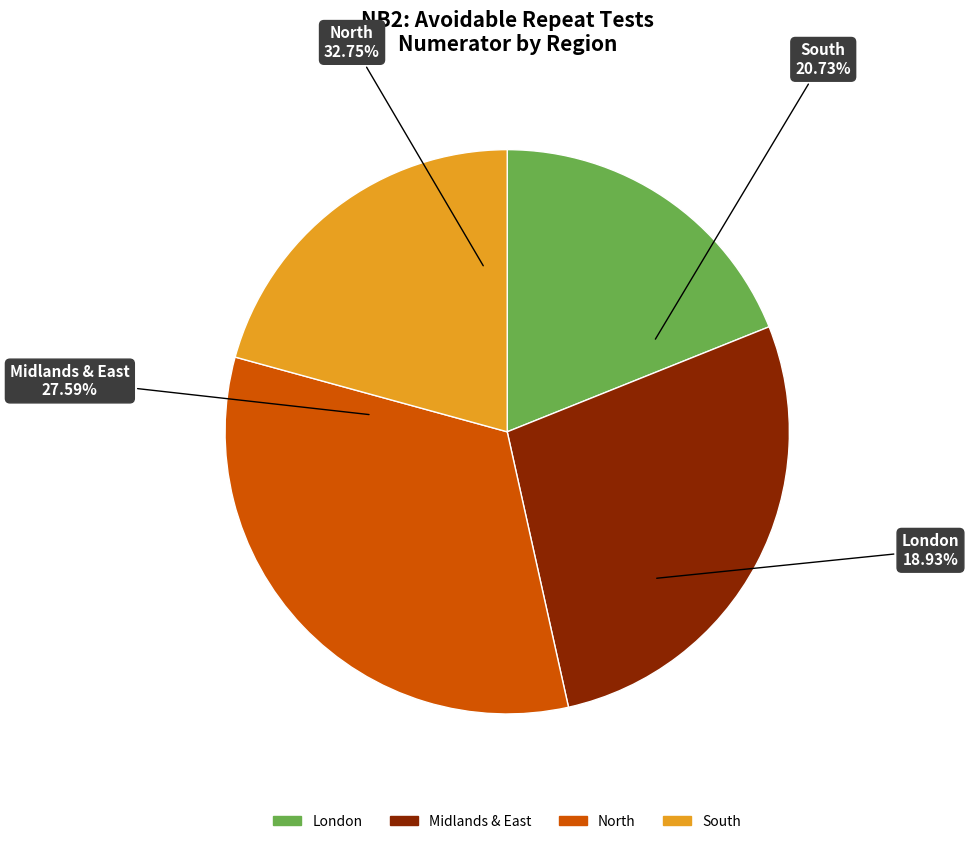

Which category has the biggest portion of the pie?

North